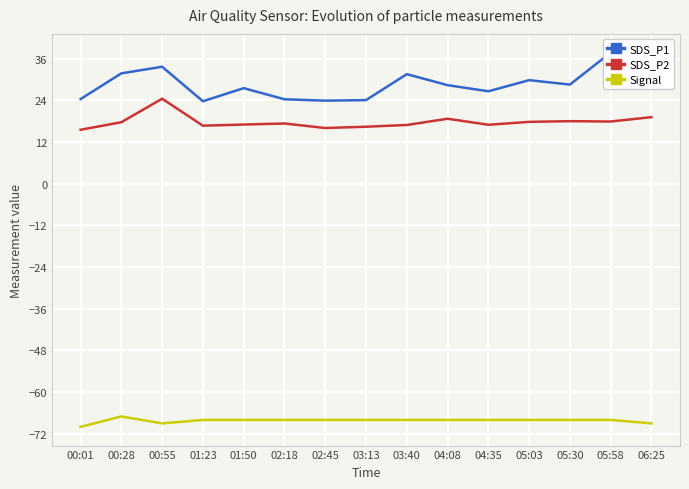

Is this an area chart (filled region under the line)?

No